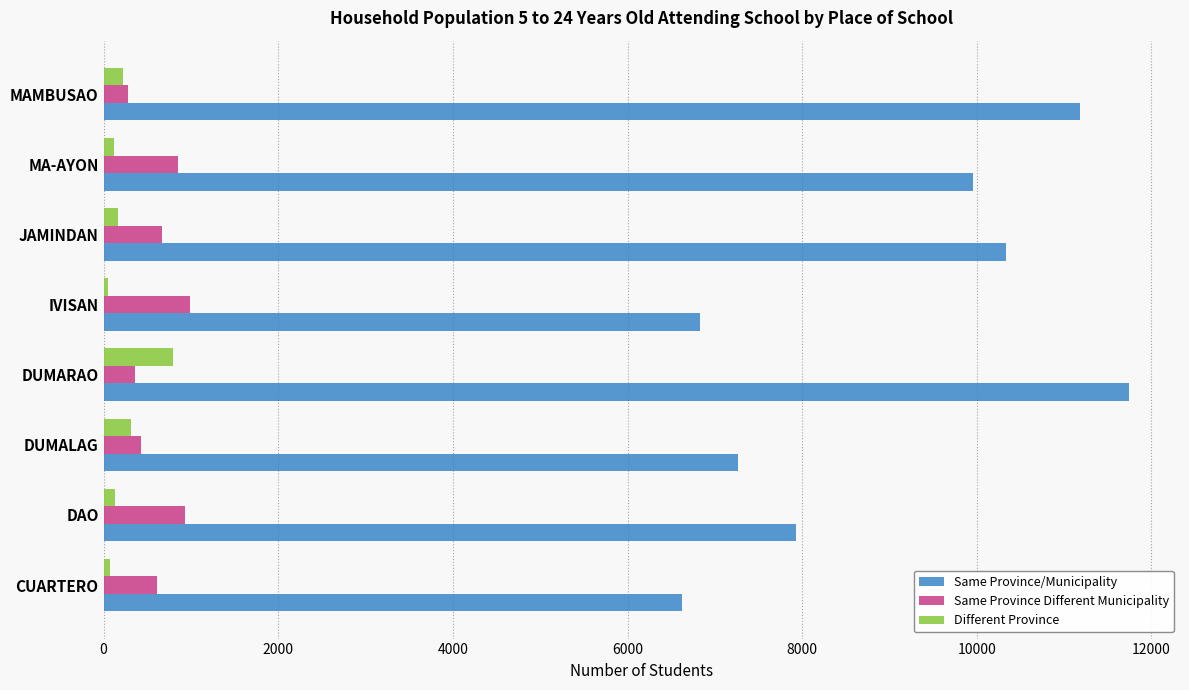

At DAO, list the series in order from smallest to largest.

Different Province, Same Province Different Municipality, Same Province/Municipality